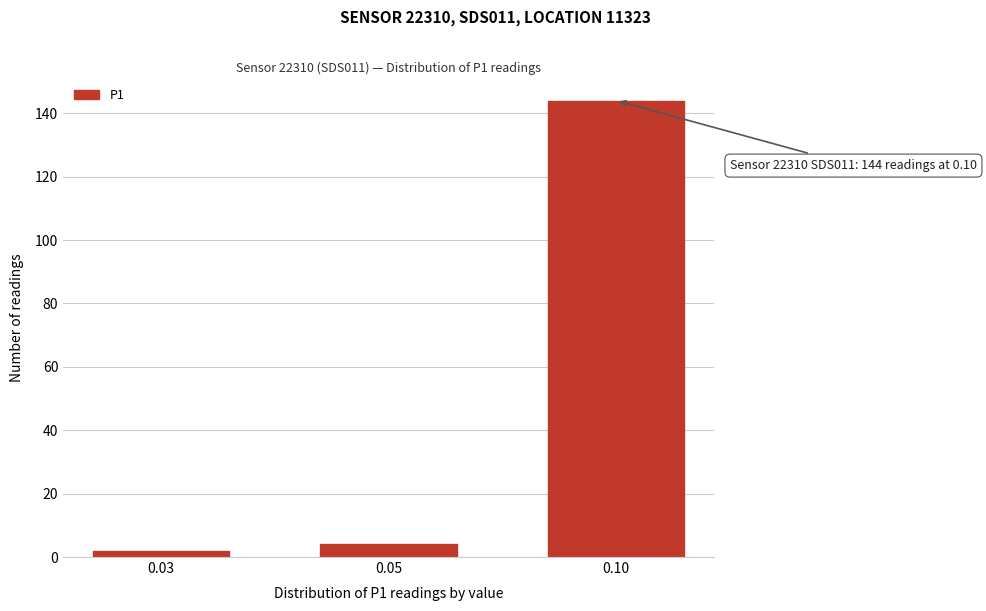

Reading left to right, what are all the values shown in this chart?

0.03=2	0.05=4	0.10=144